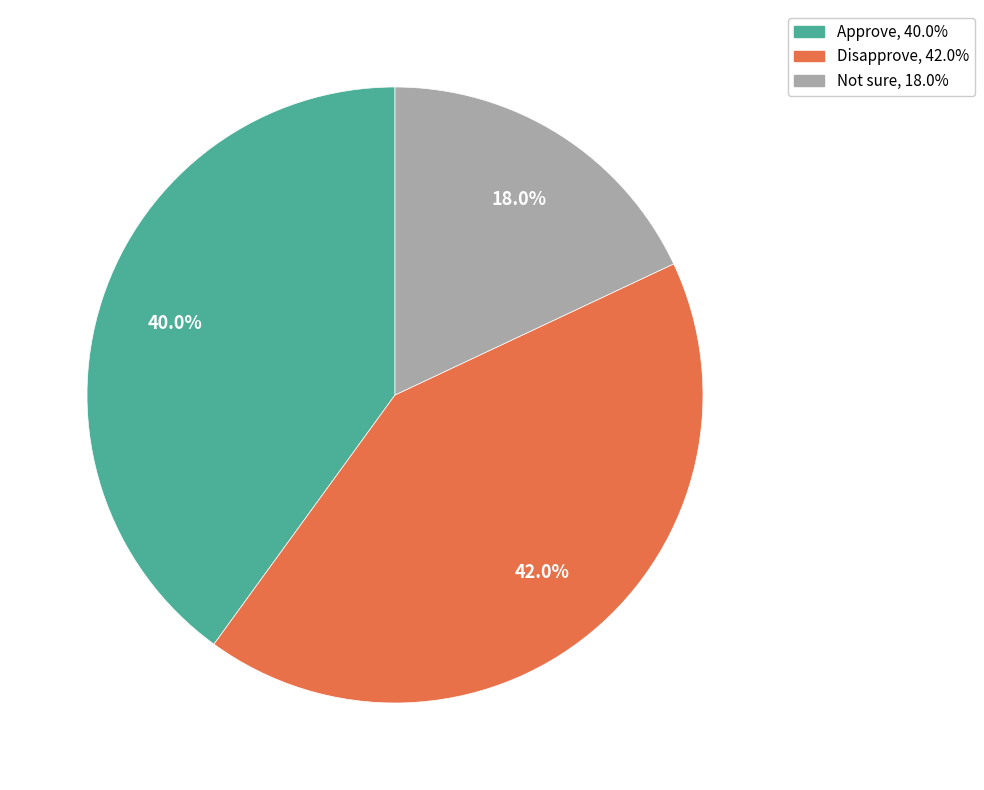

Which category has the smallest portion of the pie?

Not sure